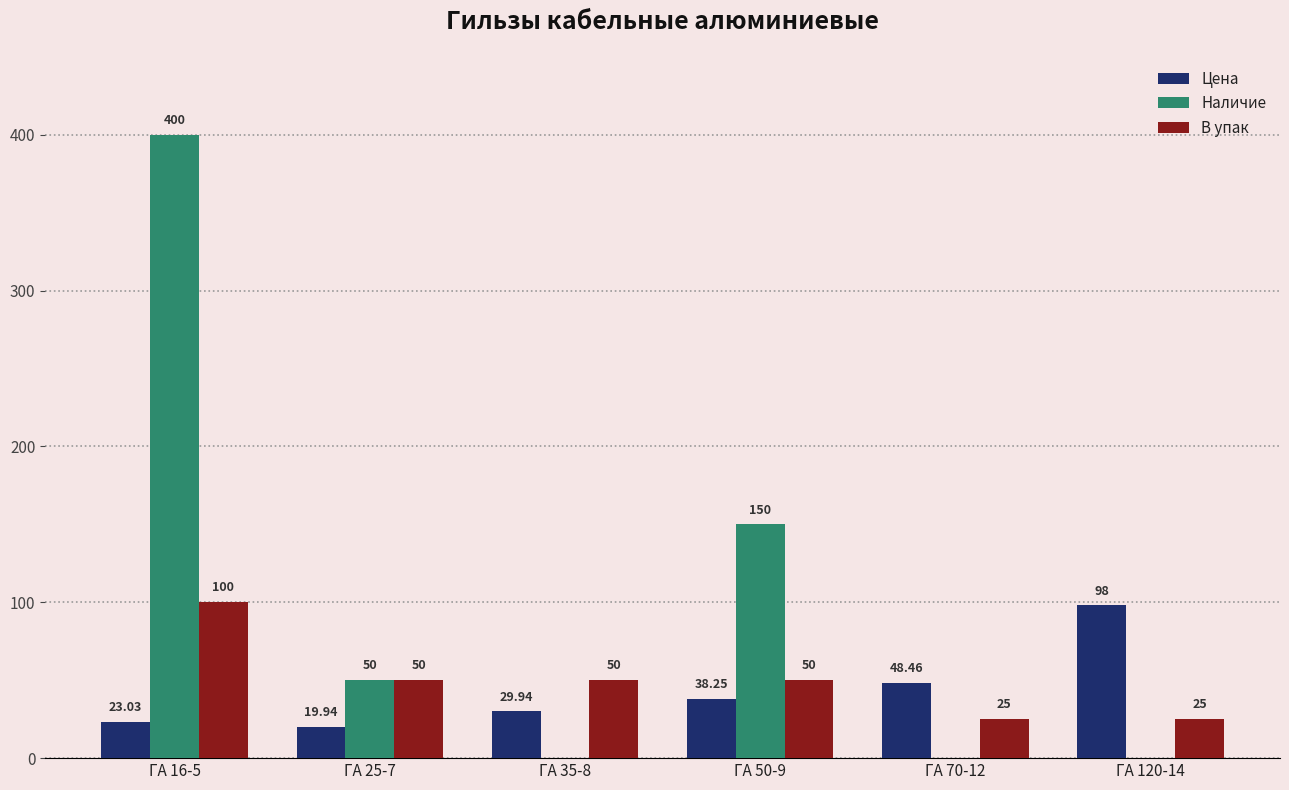

Which series changed the most between ГА 16-5 and ГА 35-8?

Наличие